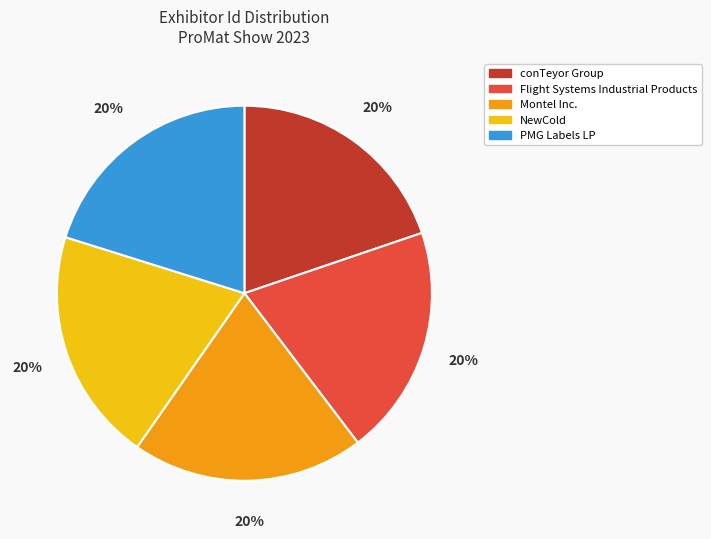

Is it true that PMG Labels LP is 28% of the pie?

False